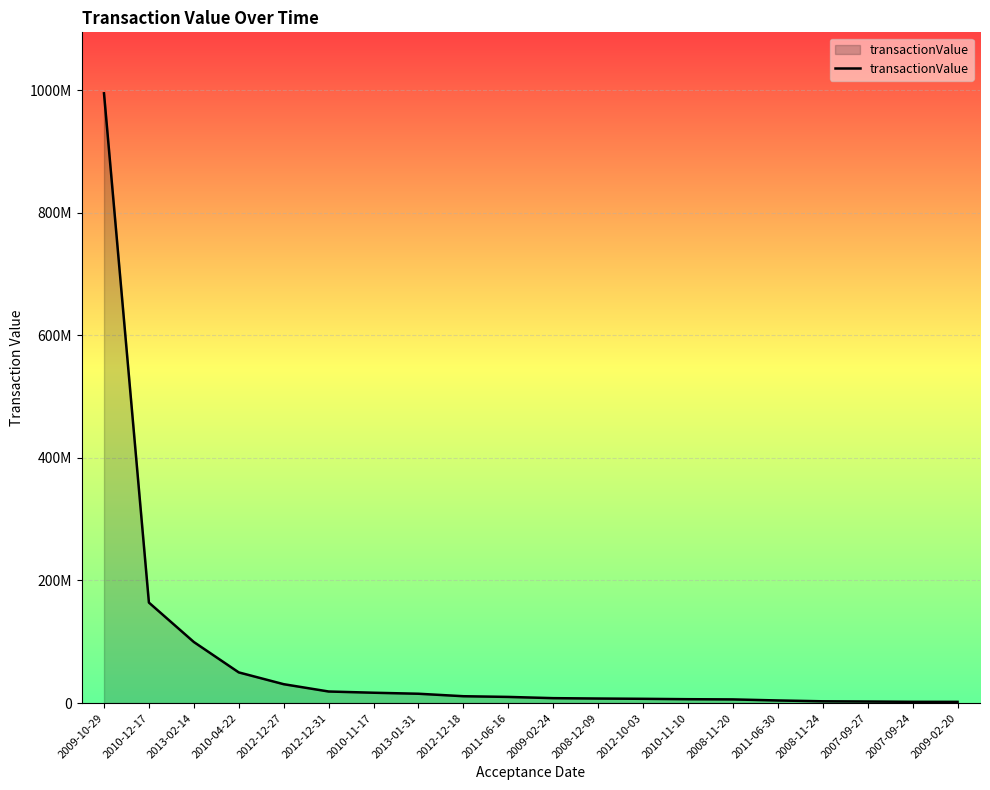

Does the chart have visible grid lines?

Yes